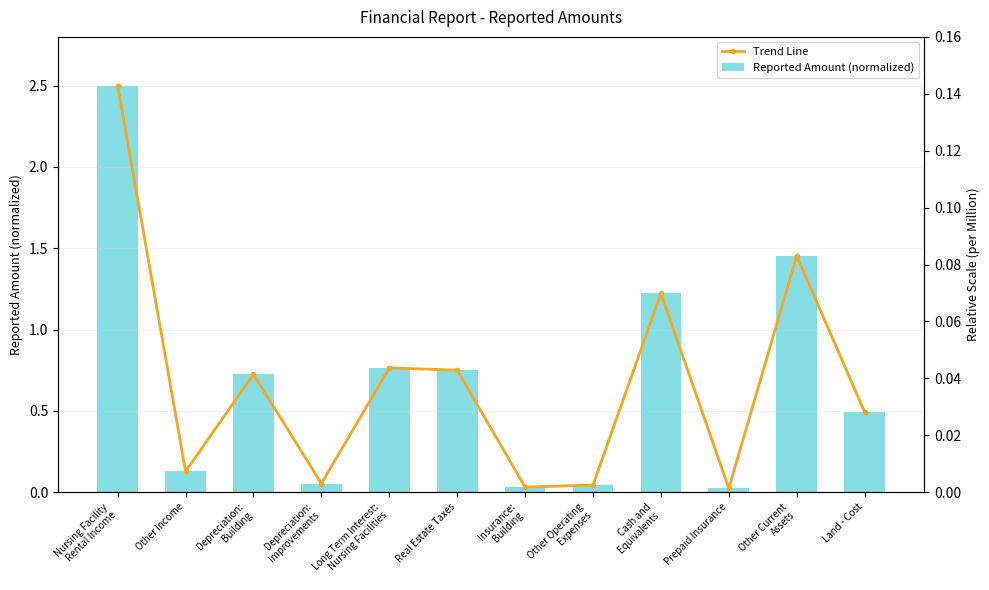

How many distinct data groups are displayed?

2